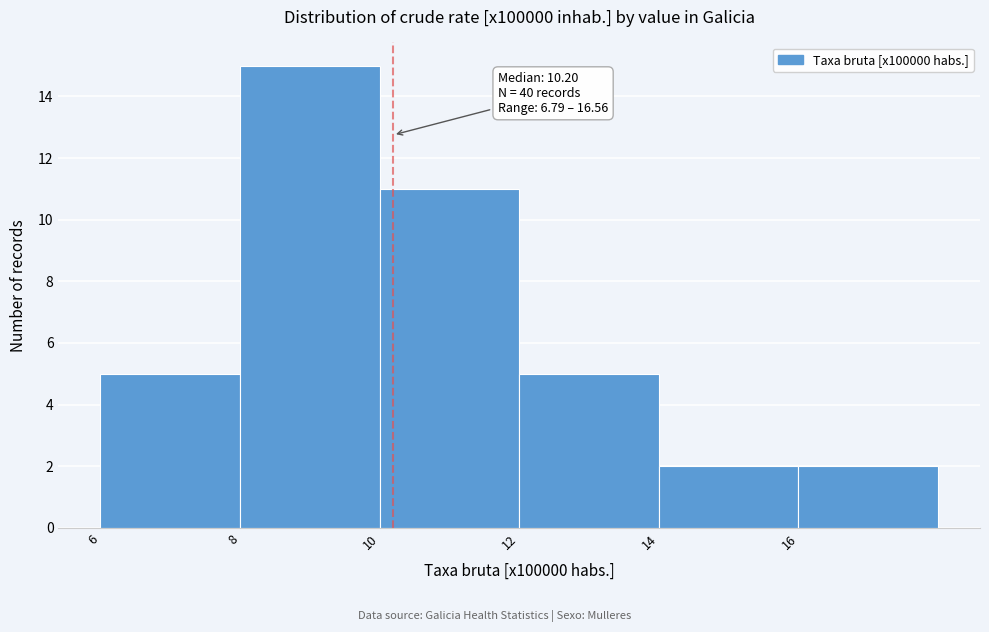

Over which range of the x-axis is the bar tallest?

8 to 10